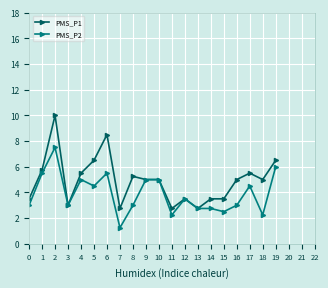

At which category does PMS_P1 reach its first local valley?

3